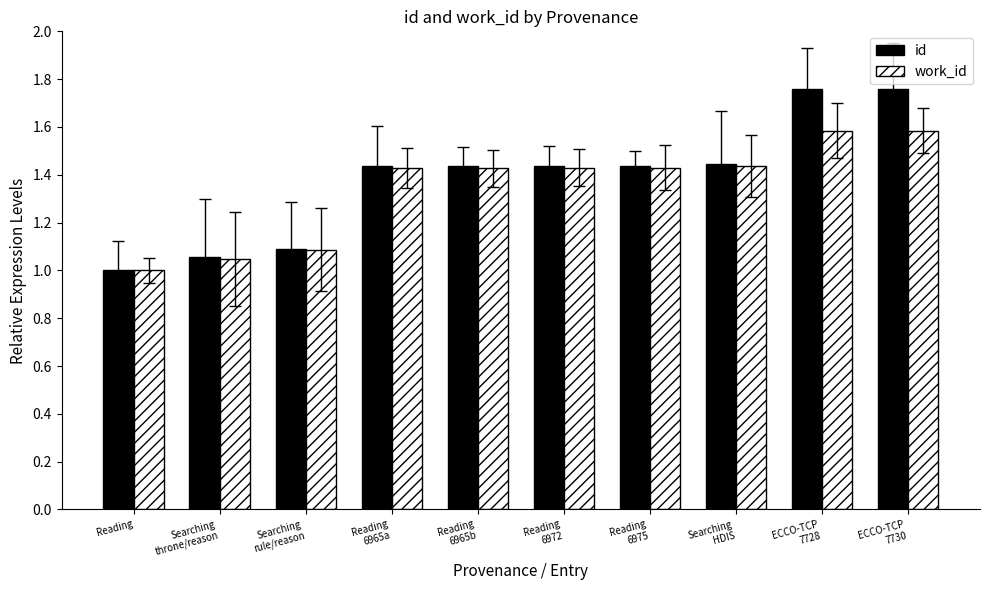

What is the average value of the work_id series?

1.3